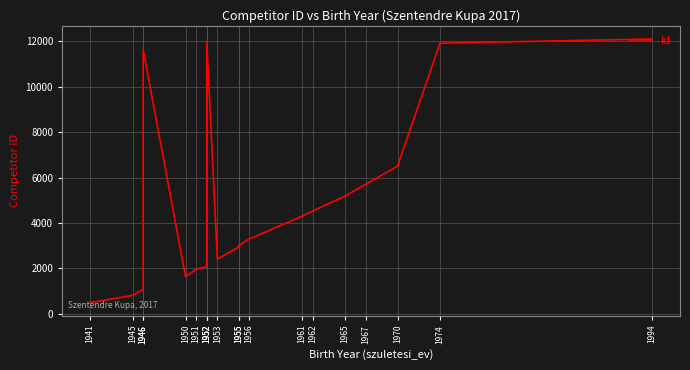

Rank the categories by value from lowest to highest.

1941, 1945, 1946, 1950, 1951, 1952, 1952, 1953, 1955, 1955, 1956, 1961, 1962, 1965, 1967, 1970, 1946, 1974, 1952, 1994